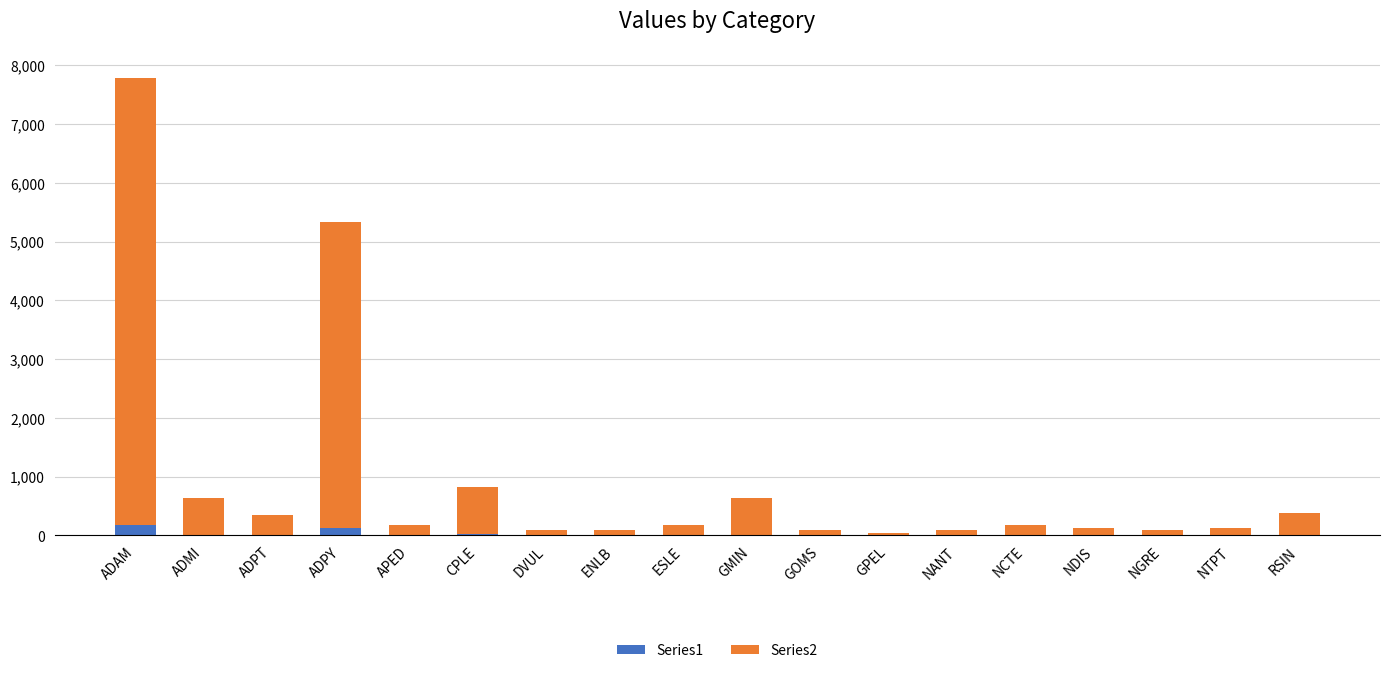

At which category is the sum across all series the highest?

ADAM